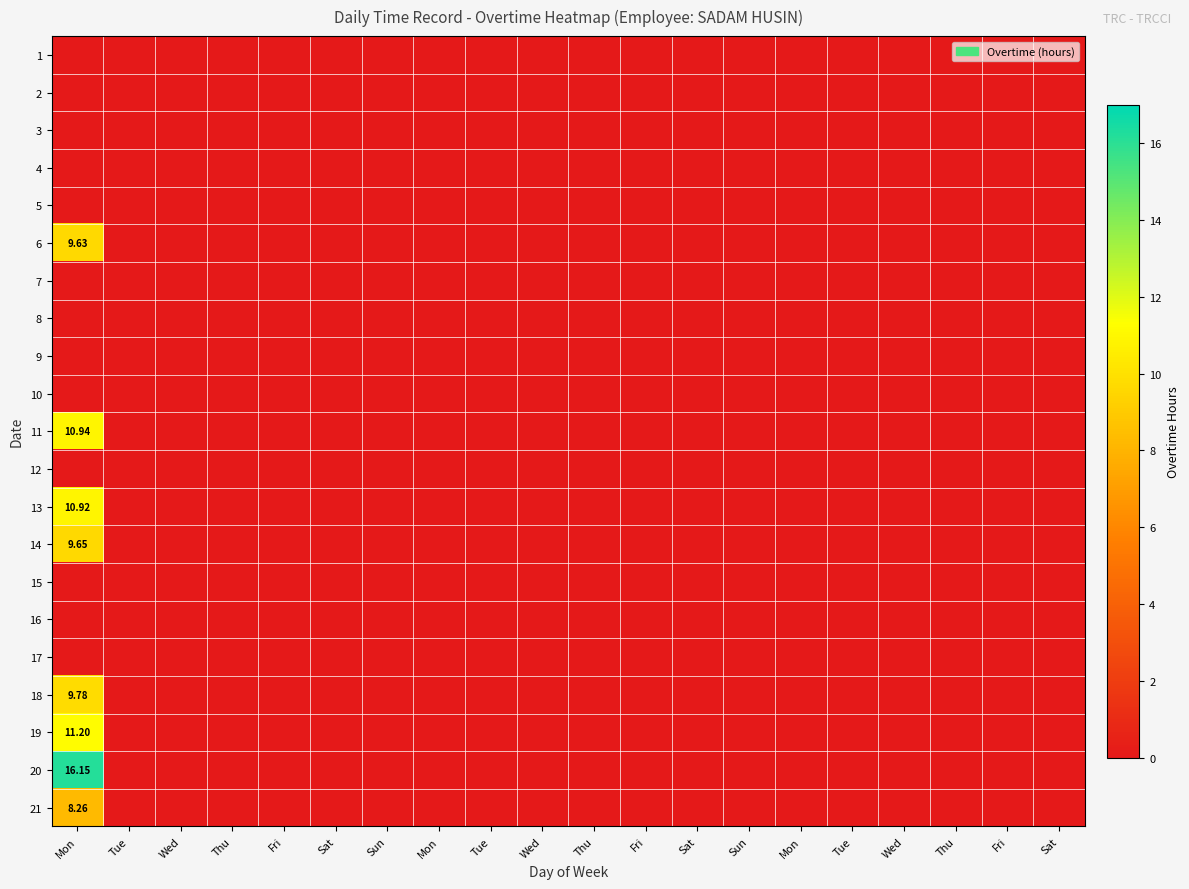

What is the spread (max minus min) of values at Mon?

16.1